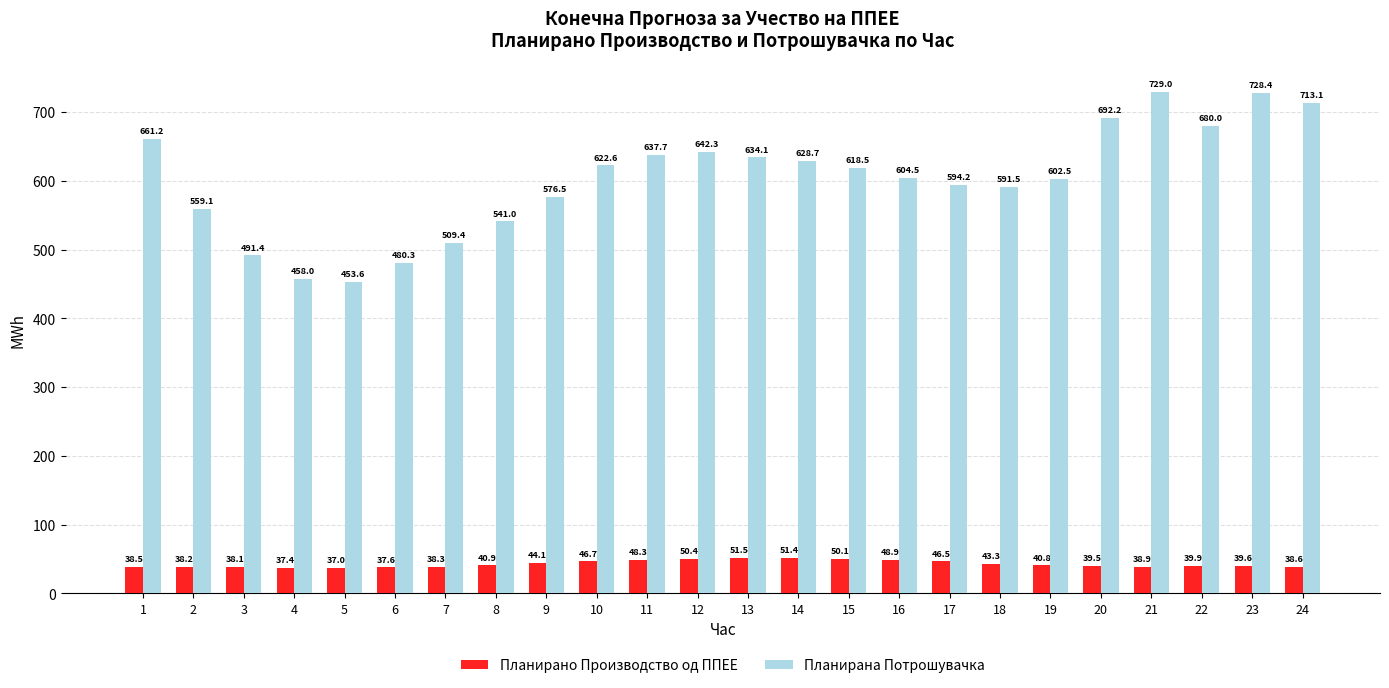

List the labels in order of Планирана Потрошувачка value, largest first.

21, 23, 24, 20, 22, 1, 12, 11, 13, 14, 10, 15, 16, 19, 17, 18, 9, 2, 8, 7, 3, 6, 4, 5